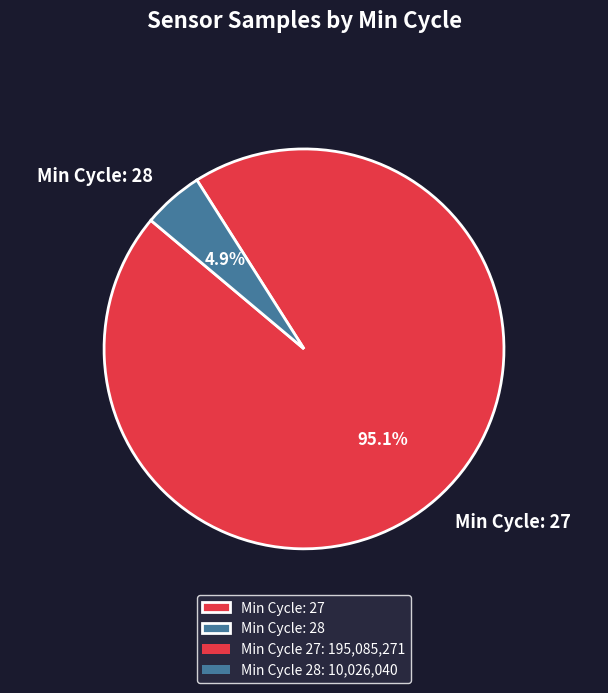

To the nearest percent, what is the average slice percentage?

50%